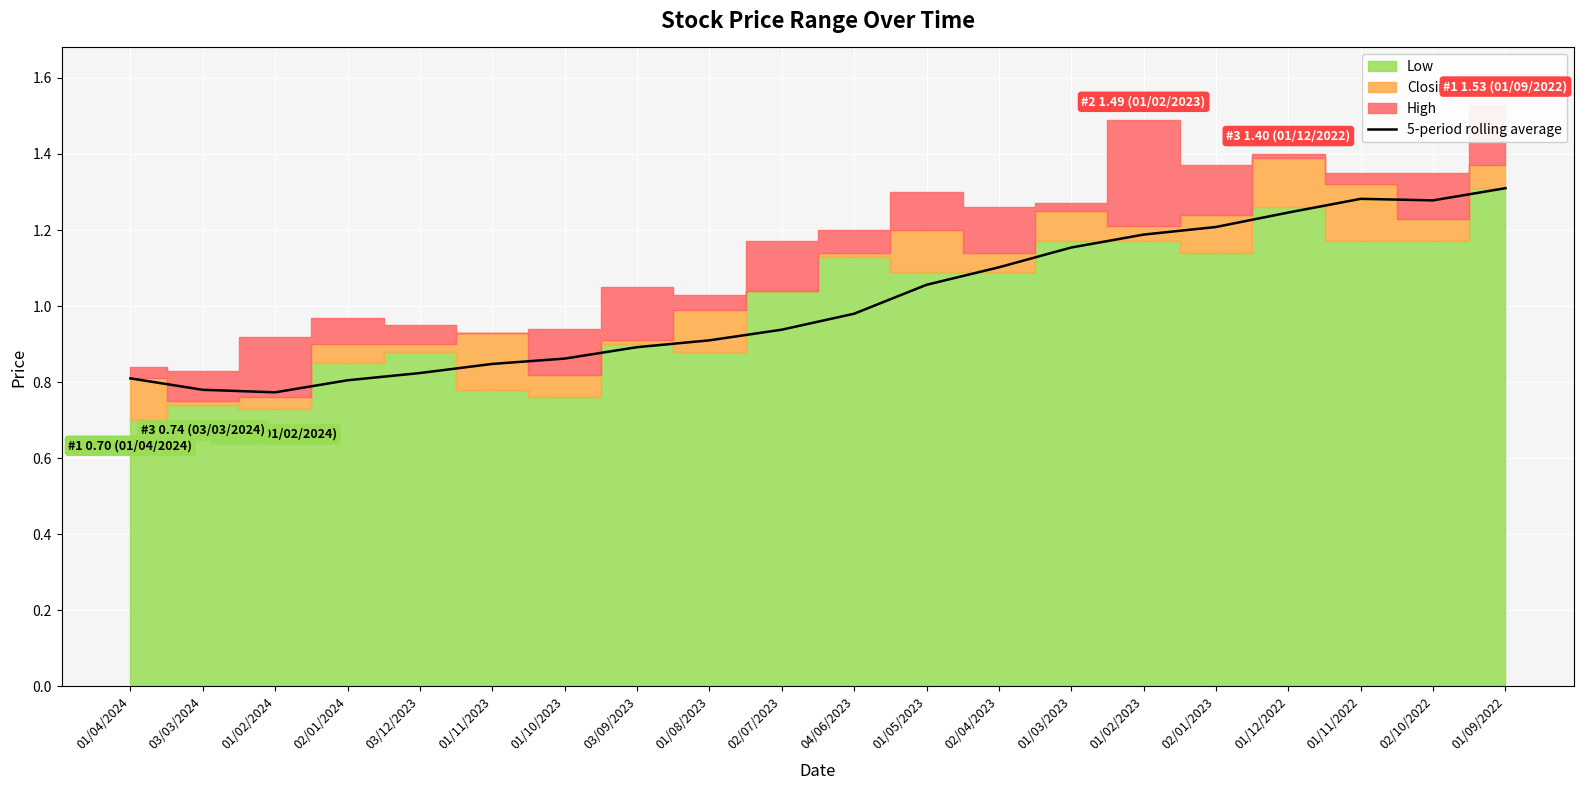

Where is 5-period rolling average nearest to the value 1?

04/06/2023